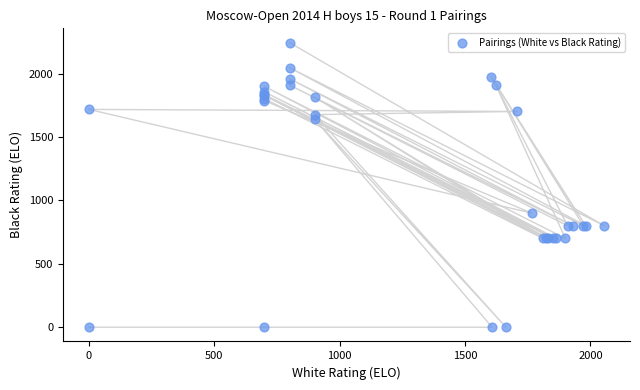

What Y value in the scatter plot is closest to 1122?

900